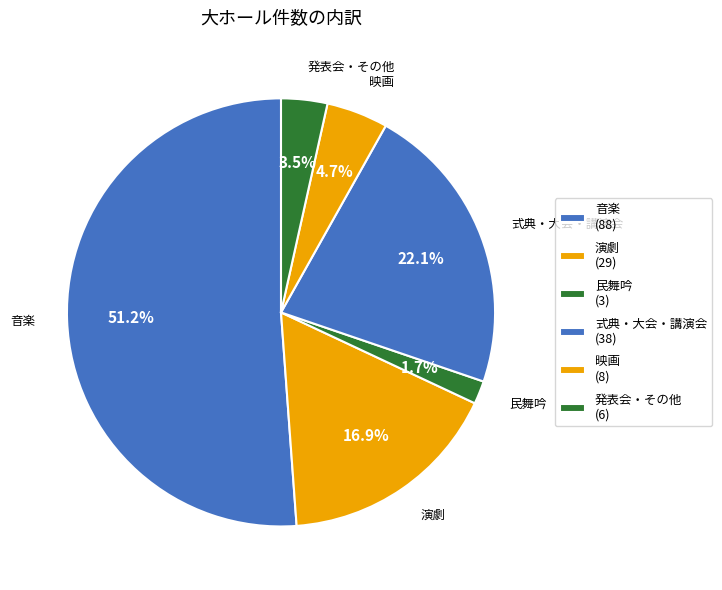

How many slices are in this pie chart?

6